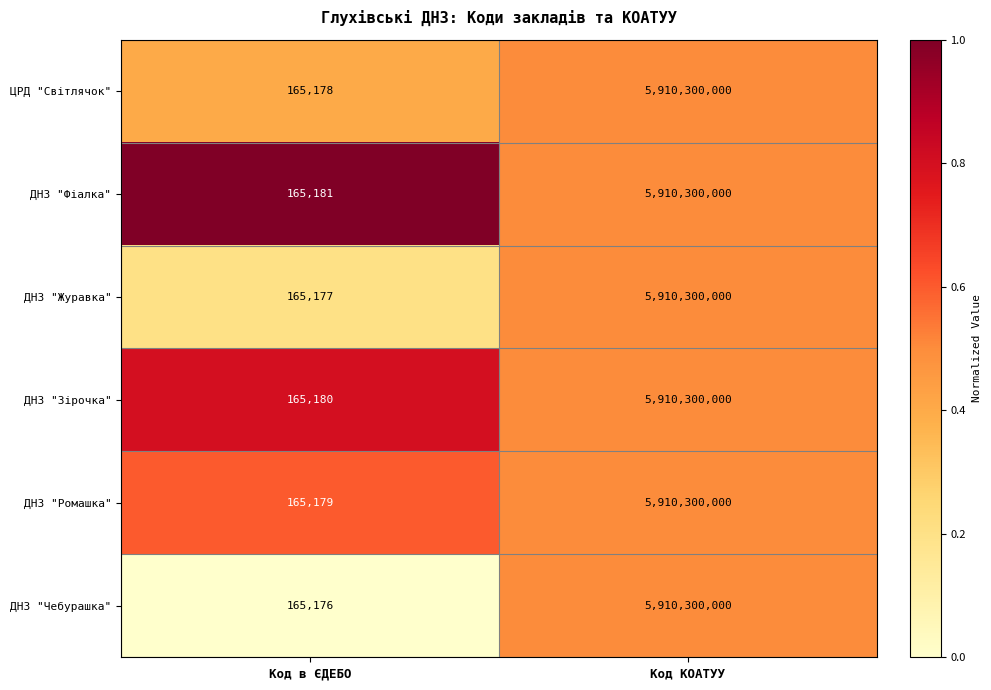

What is the difference between the highest and lowest values at Код в ЄДЕБО?

5